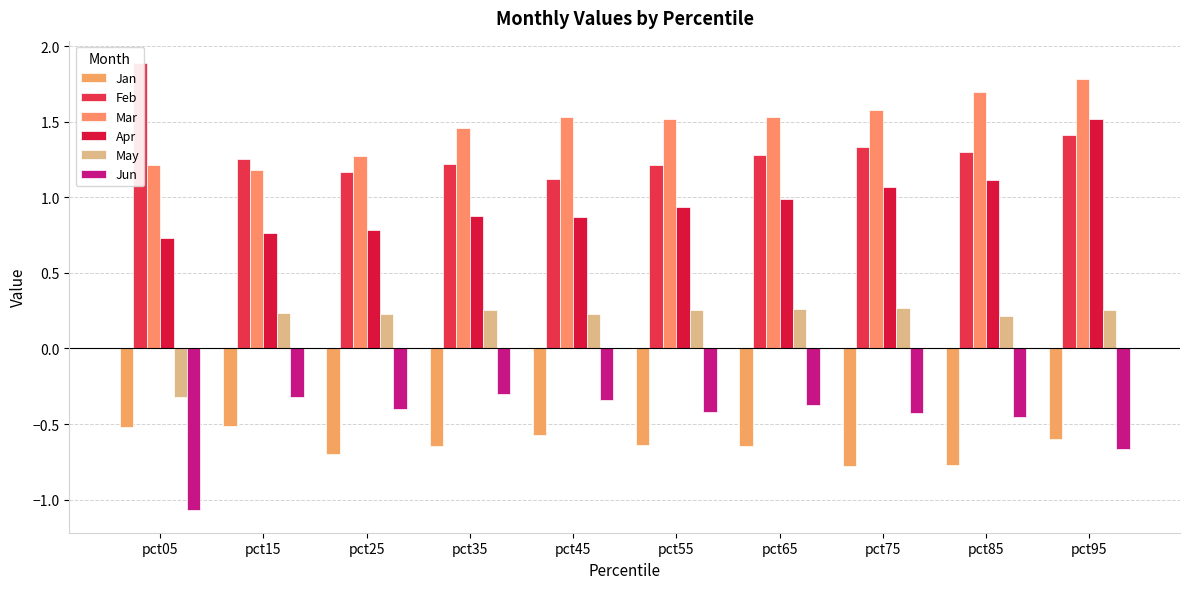

What is the value of the Mar bar at the 3rd from the left?

1.3